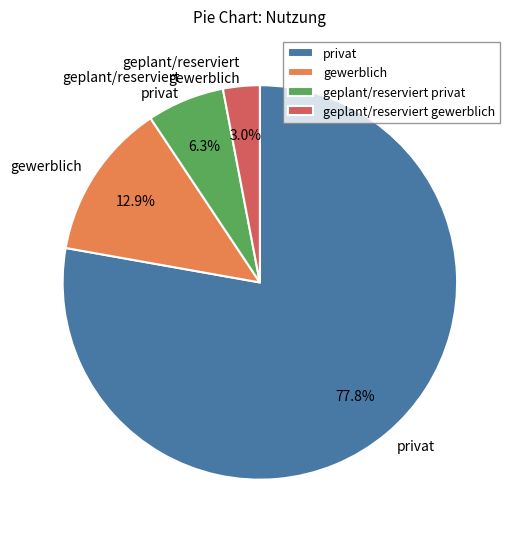

To the nearest percent, what percentage of the pie is geplant/reserviert privat?

6%